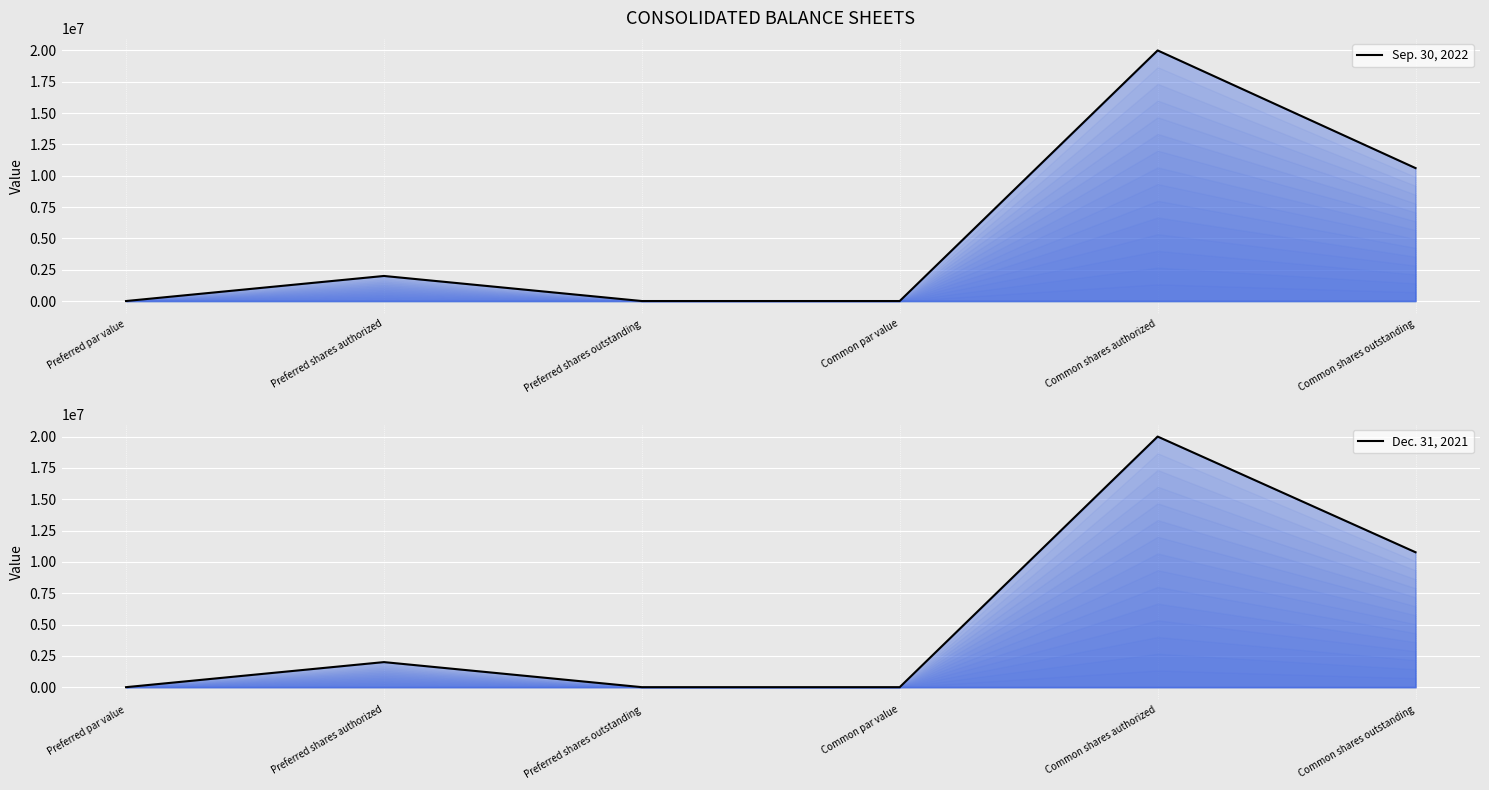

At how many categories does at least one series exceed 7594099?

2